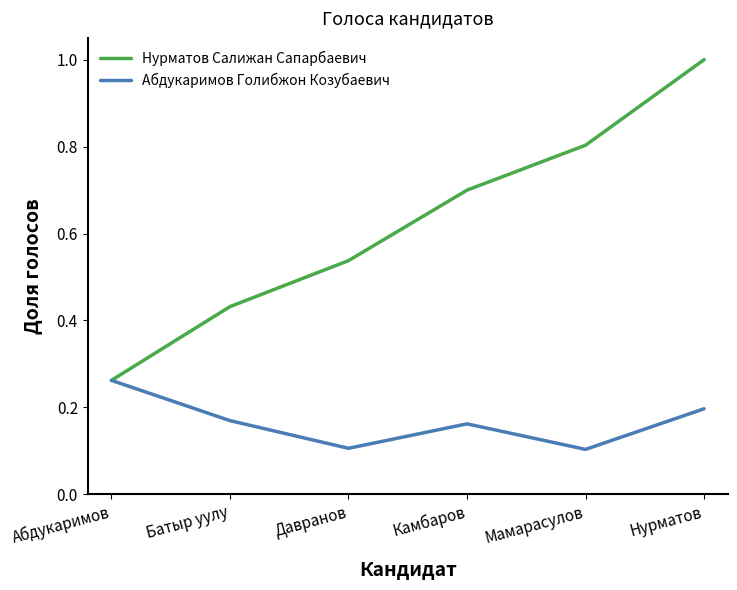

List the series in order of their peak value, lowest first.

Абдукаримов Голибжон Козубаевич, Нурматов Салижан Сапарбаевич